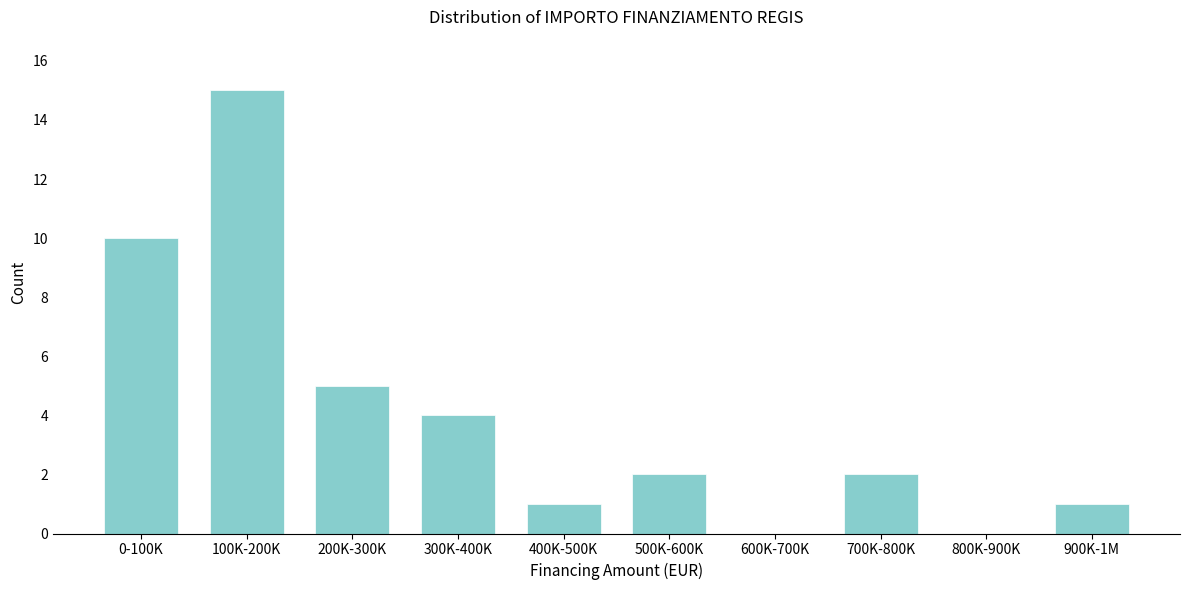

Reading left to right, list all the values displayed in this chart.

0-100K=10	100K-200K=15	200K-300K=5	300K-400K=4	400K-500K=1	500K-600K=2	600K-700K=0	700K-800K=2	800K-900K=0	900K-1M=1